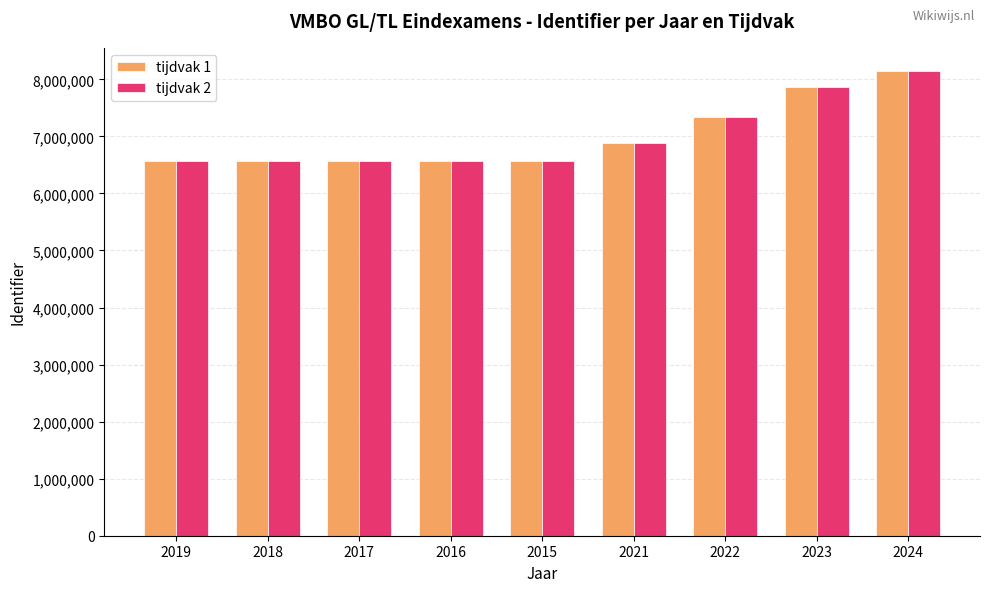

At which category is the sum across all series the highest?

2024